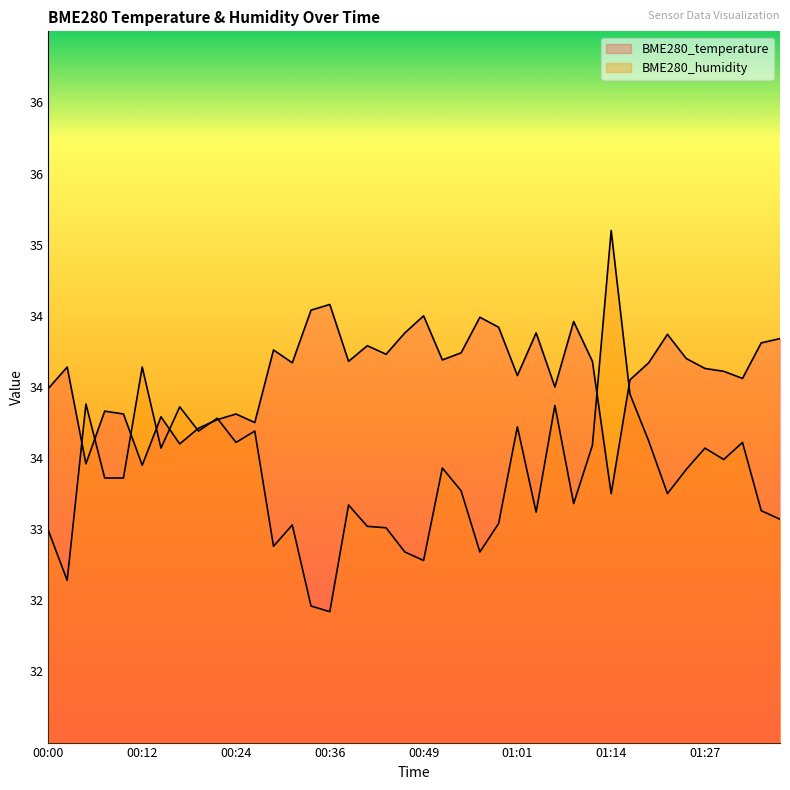

What is the sum of the BME280_temperature values at 01:30 and 00:17?

67.7